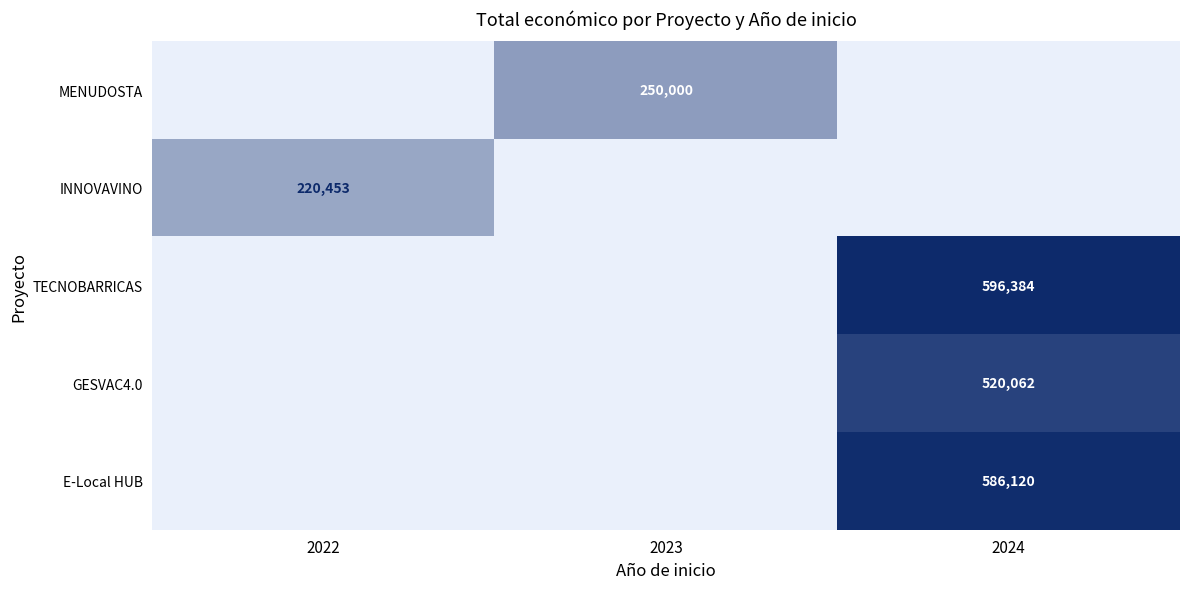

Is the value of INNOVAVINO at 2023 greater than the value of E-Local HUB at 2024?

No